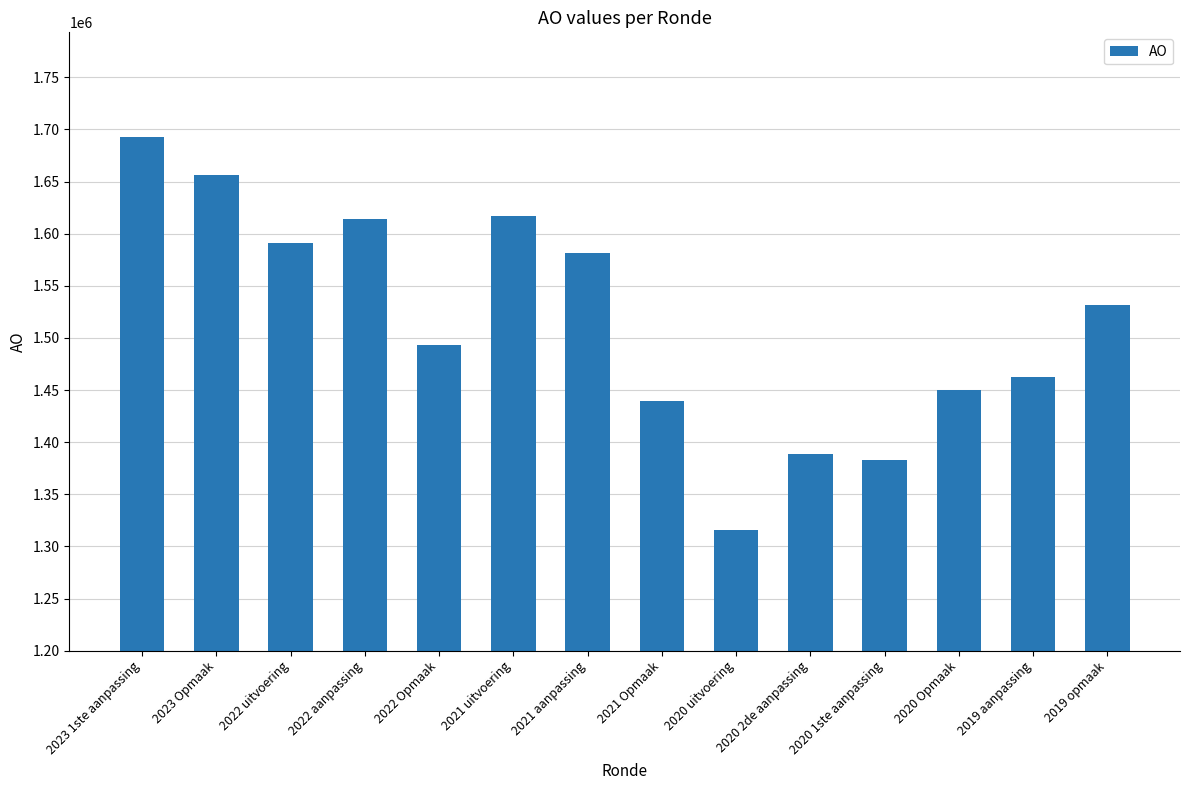

Between 2020 Opmaak and 2021 uitvoering, which is larger?

2021 uitvoering